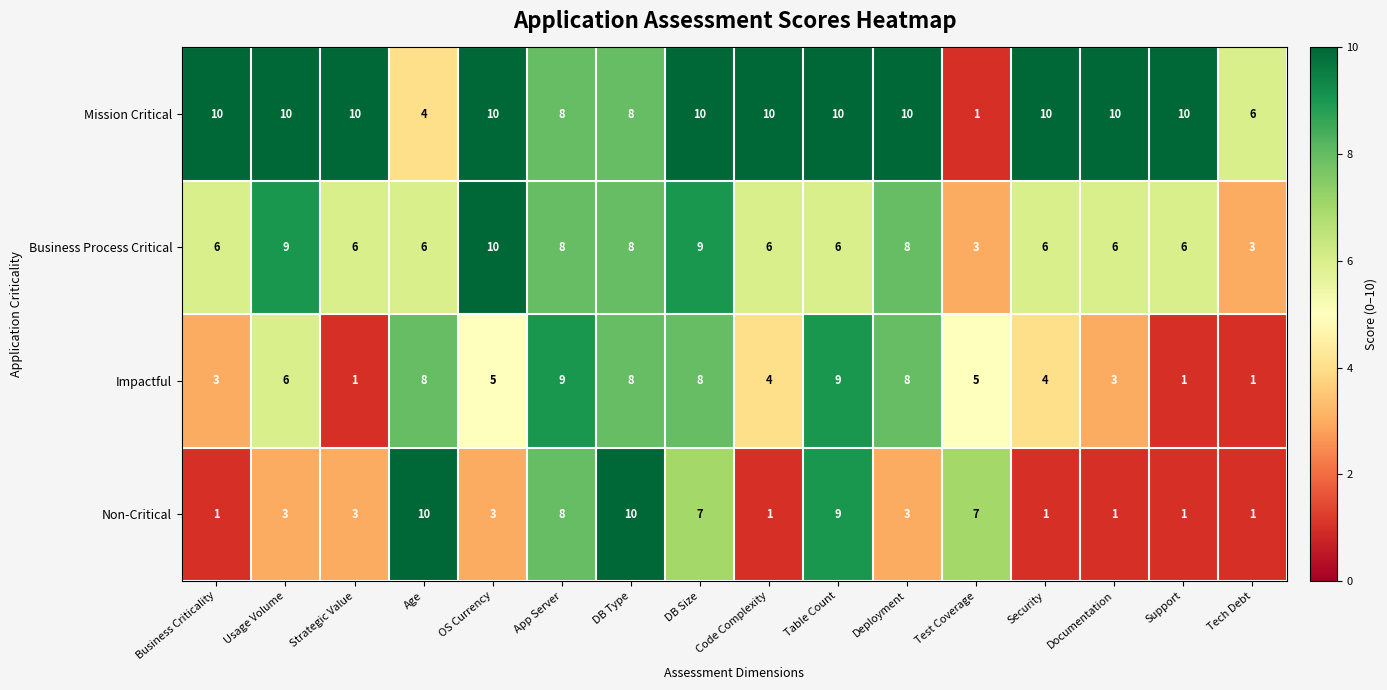

At how many categories does at least one series exceed 3?

16